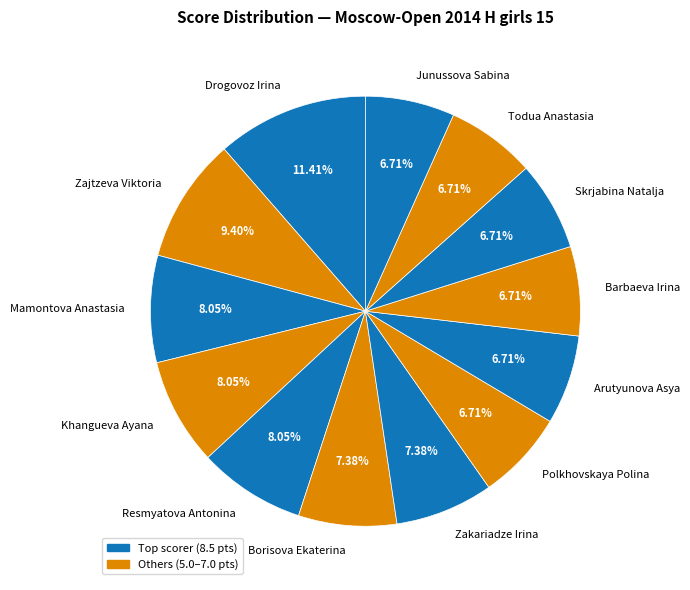

To the nearest percent, what percentage of the pie is Arutyunova Asya?

7%